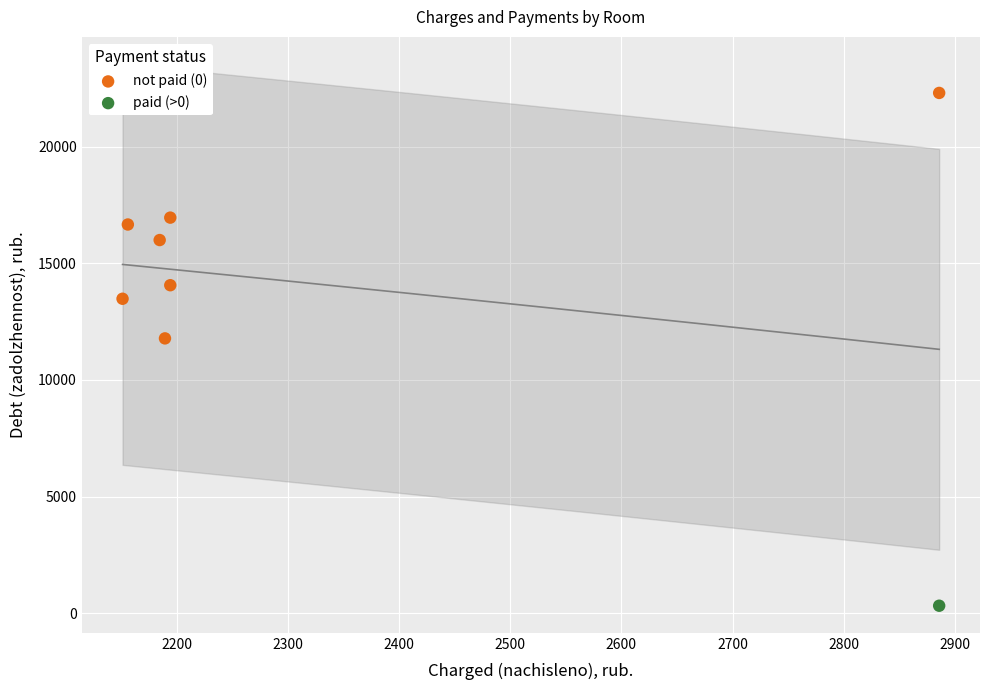

What are all the series names shown in the legend?

not paid (0), paid (>0)